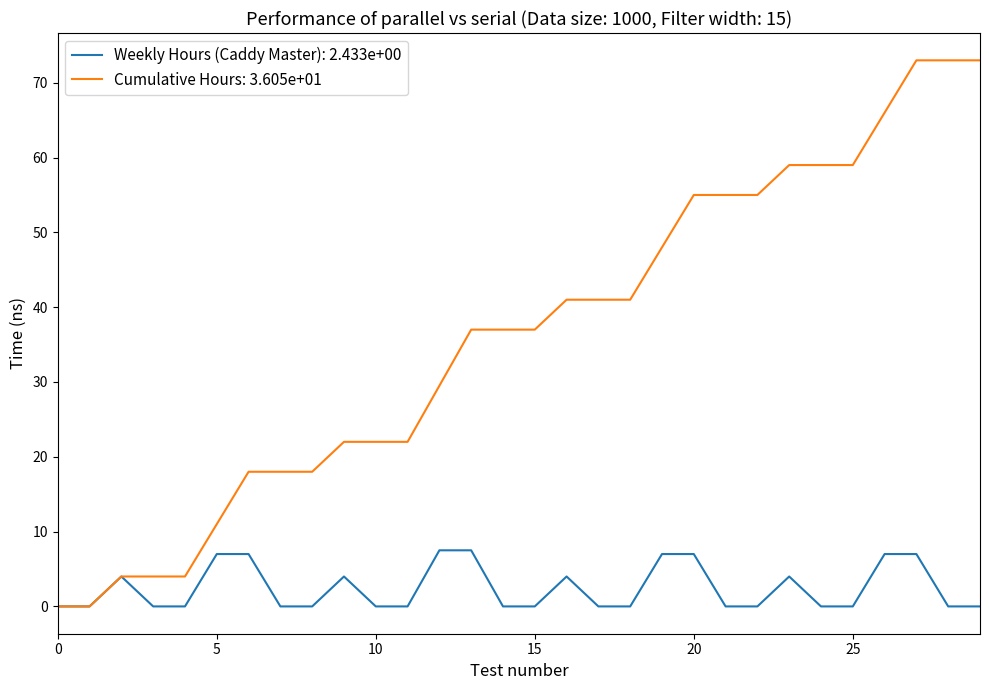

Rank the series by their average value, from highest to lowest.

Cumulative Hours: 3.605e+01, Weekly Hours (Caddy Master): 2.433e+00